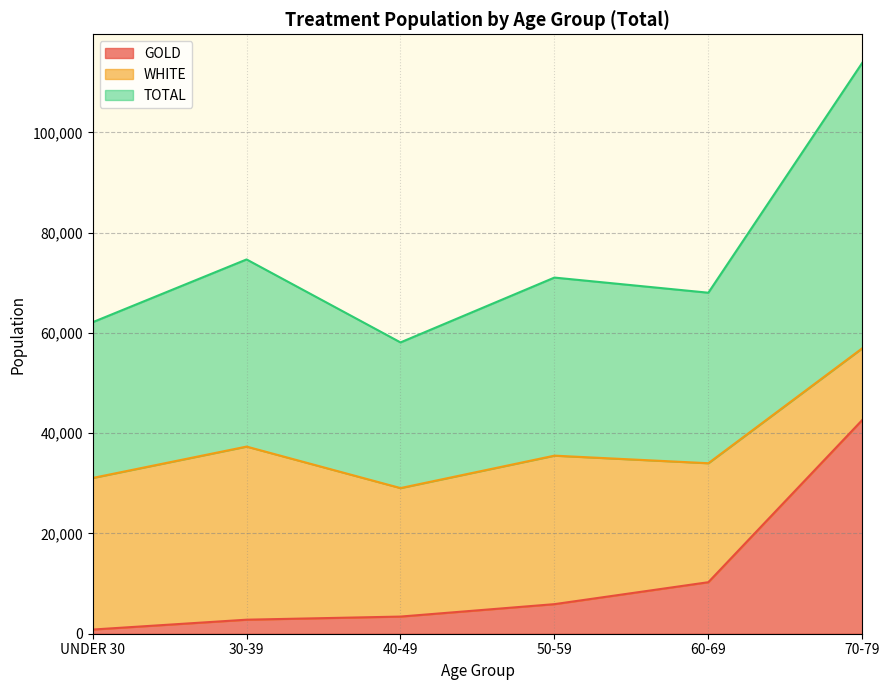

What is the maximum value for GOLD?

42638